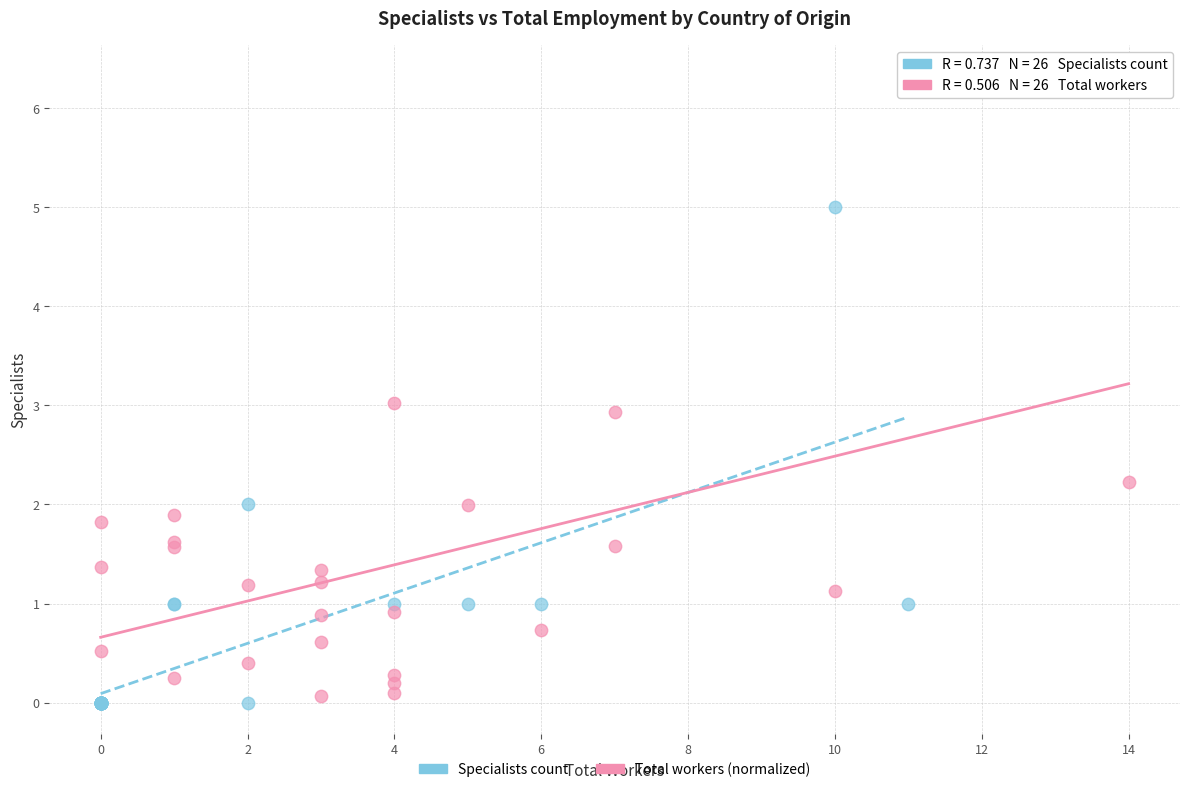

Which series contains the lowest Y value?

Specialists count